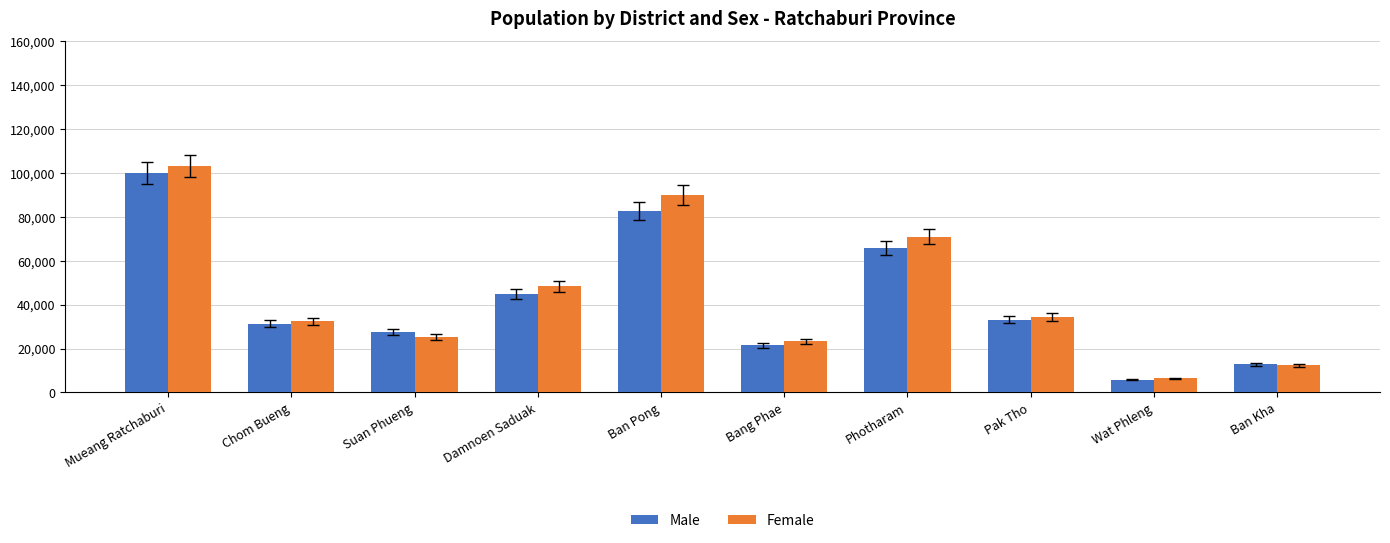

What is the label of the 3rd bar from the right?

Pak Tho